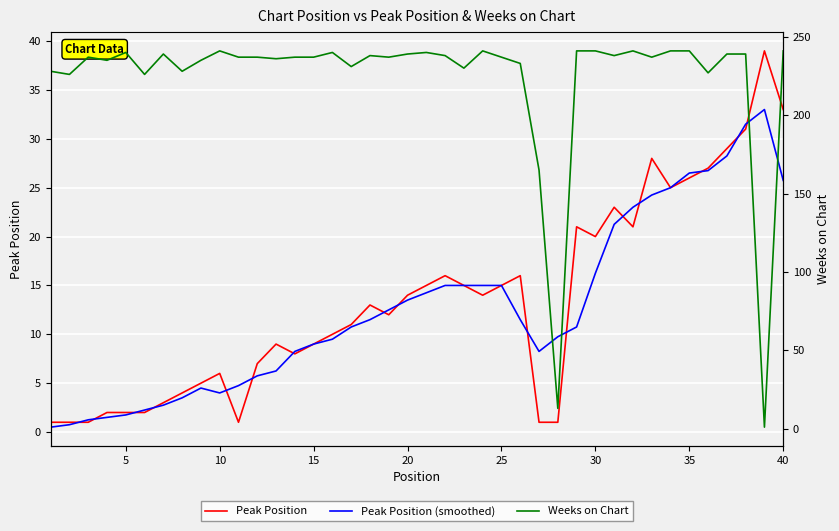

True or false: Peak Position (smoothed) has a value of 4.0 at 10.

True